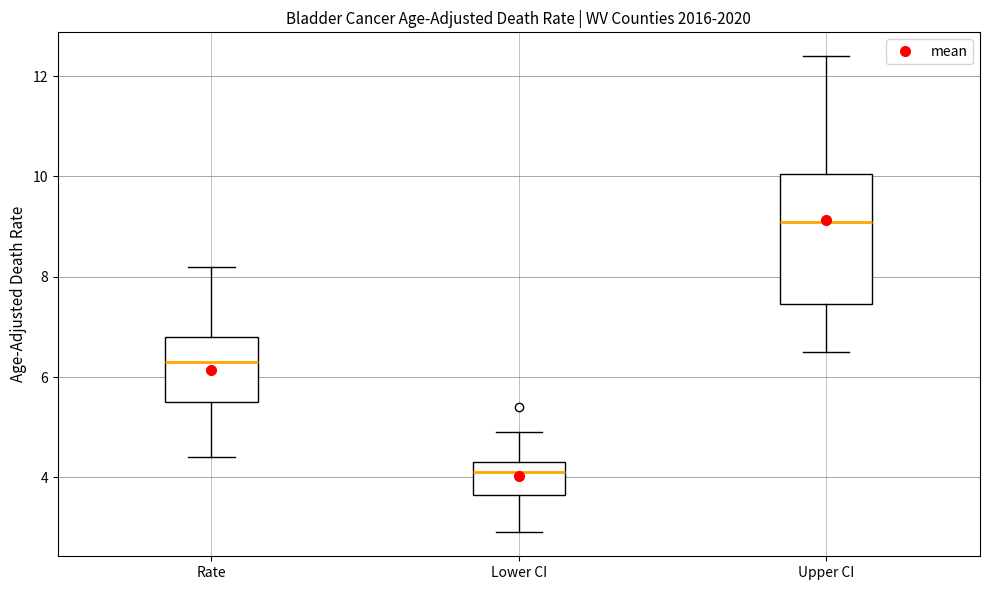

Which box's median line is the lowest?

Lower CI